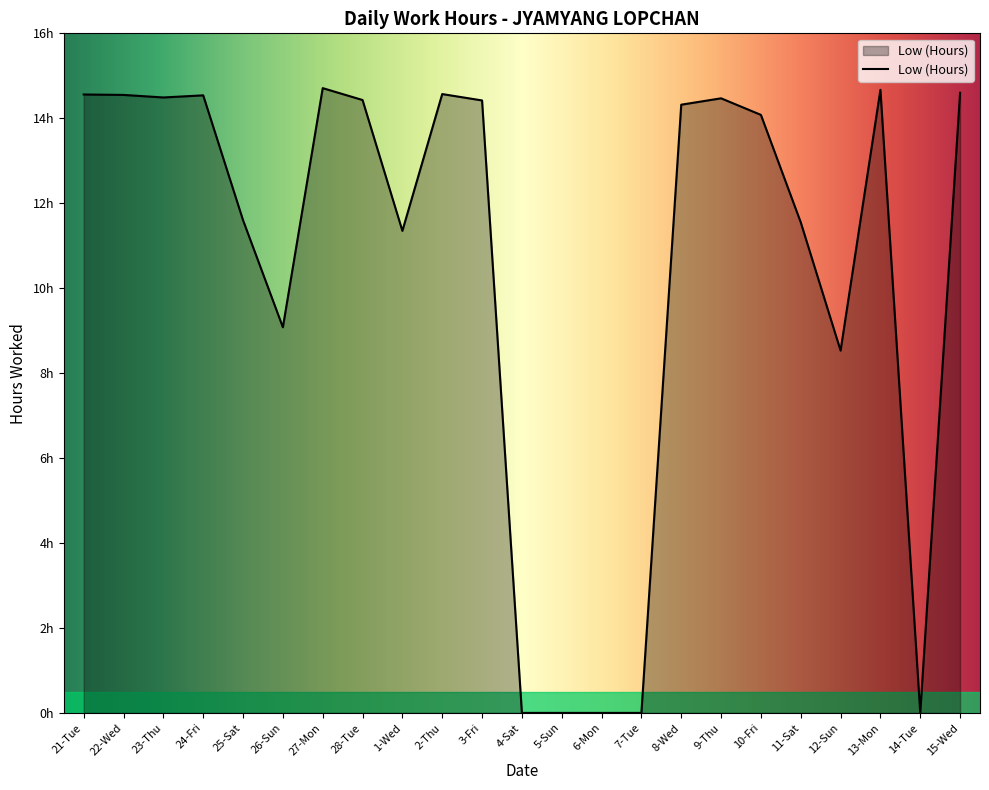

What is the label of the 7th point from the left?

27-Mon